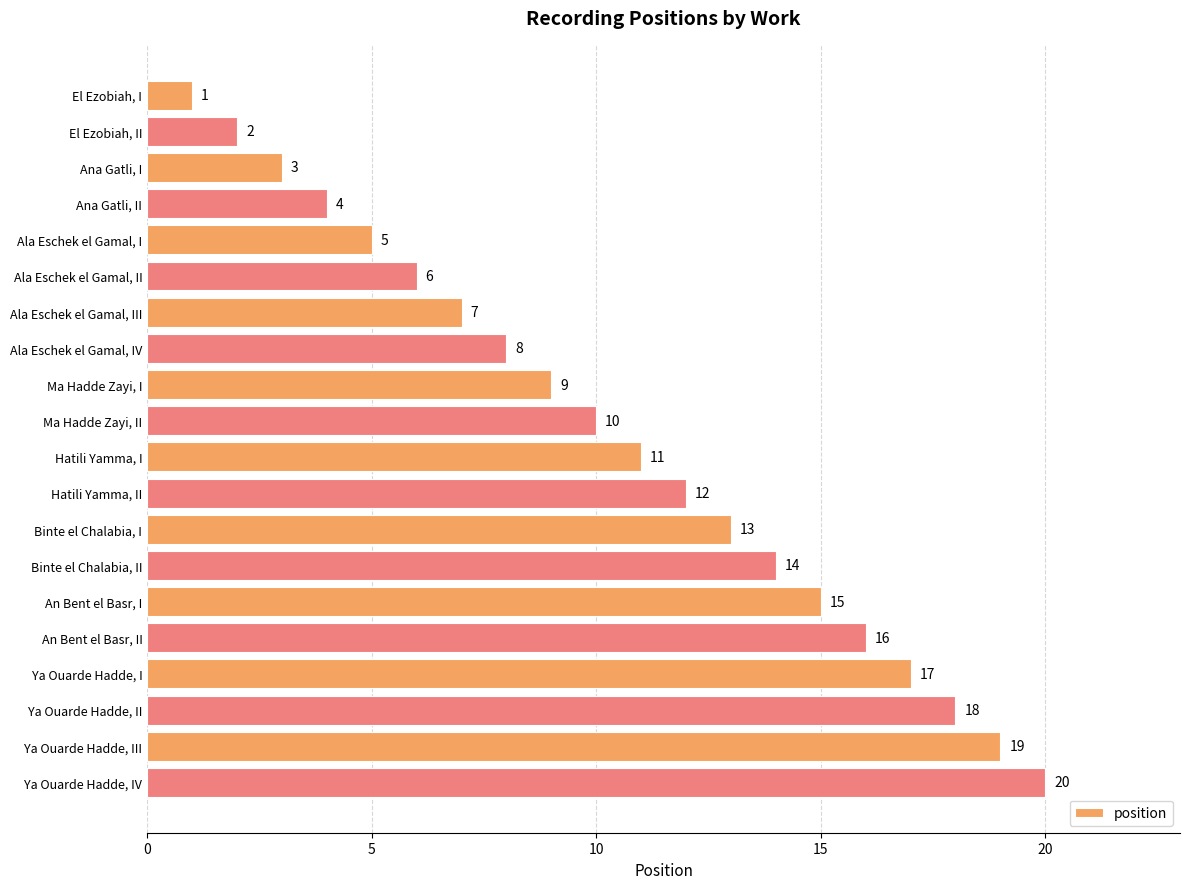

Read the value at Ya Ouarde Hadde, II, to the nearest 10.

20